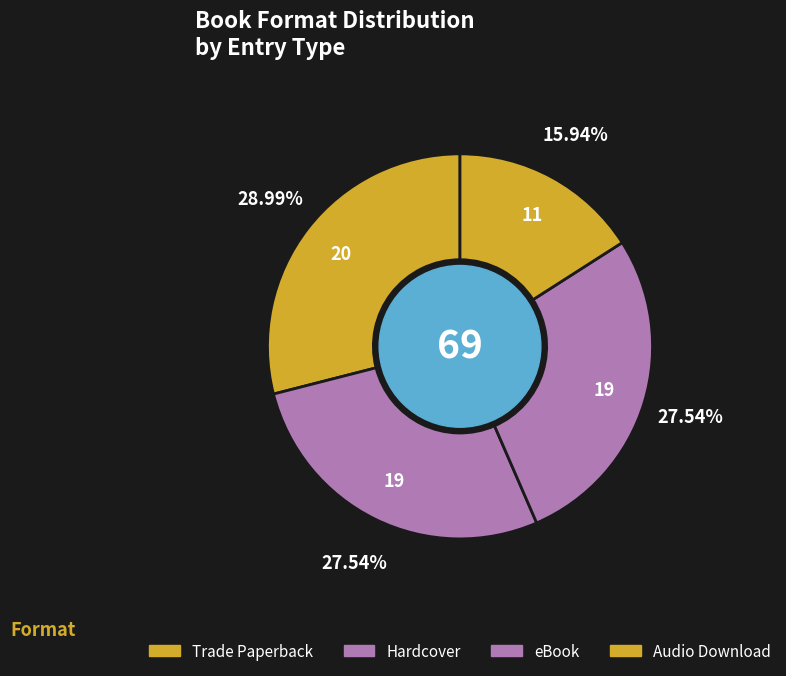

How many segments does this pie chart have?

4